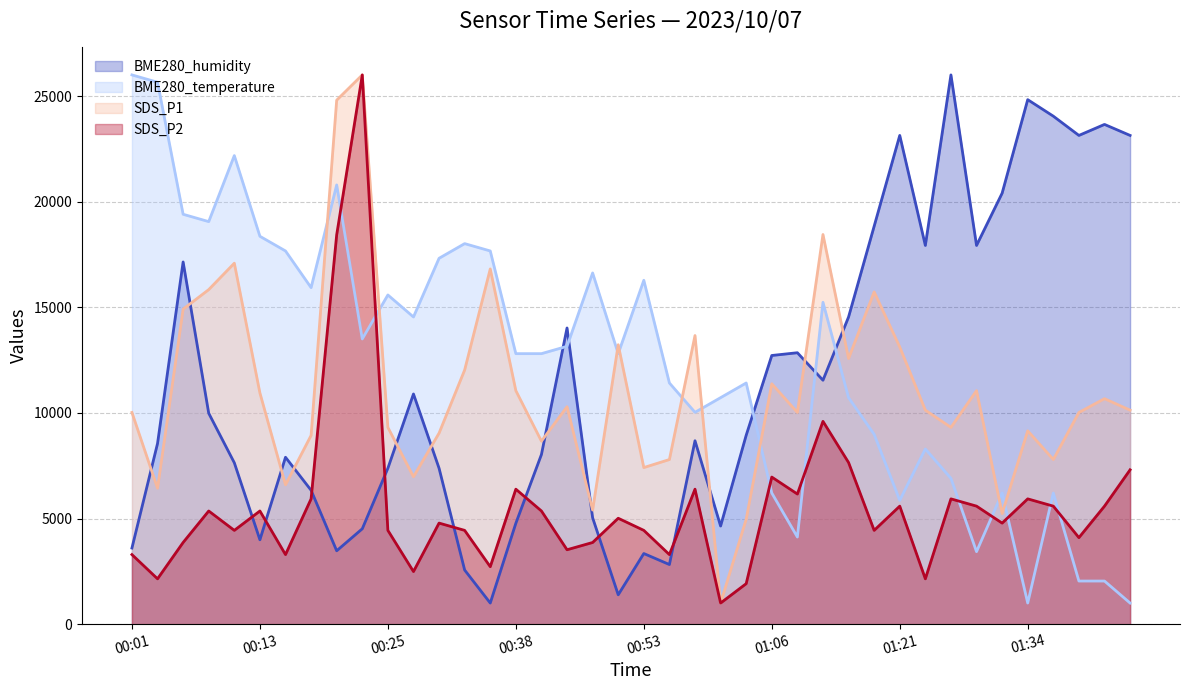

What is the maximum value for BME280_humidity?

26000.0